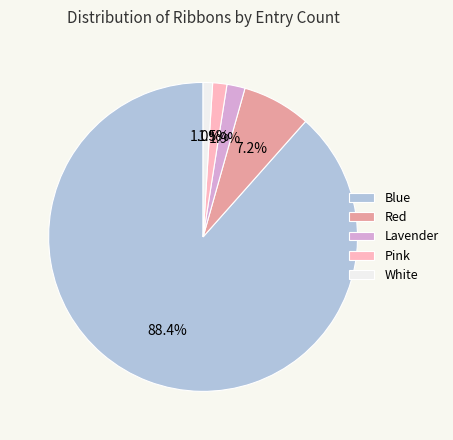

Is it true that Blue is 79% of the pie?

False